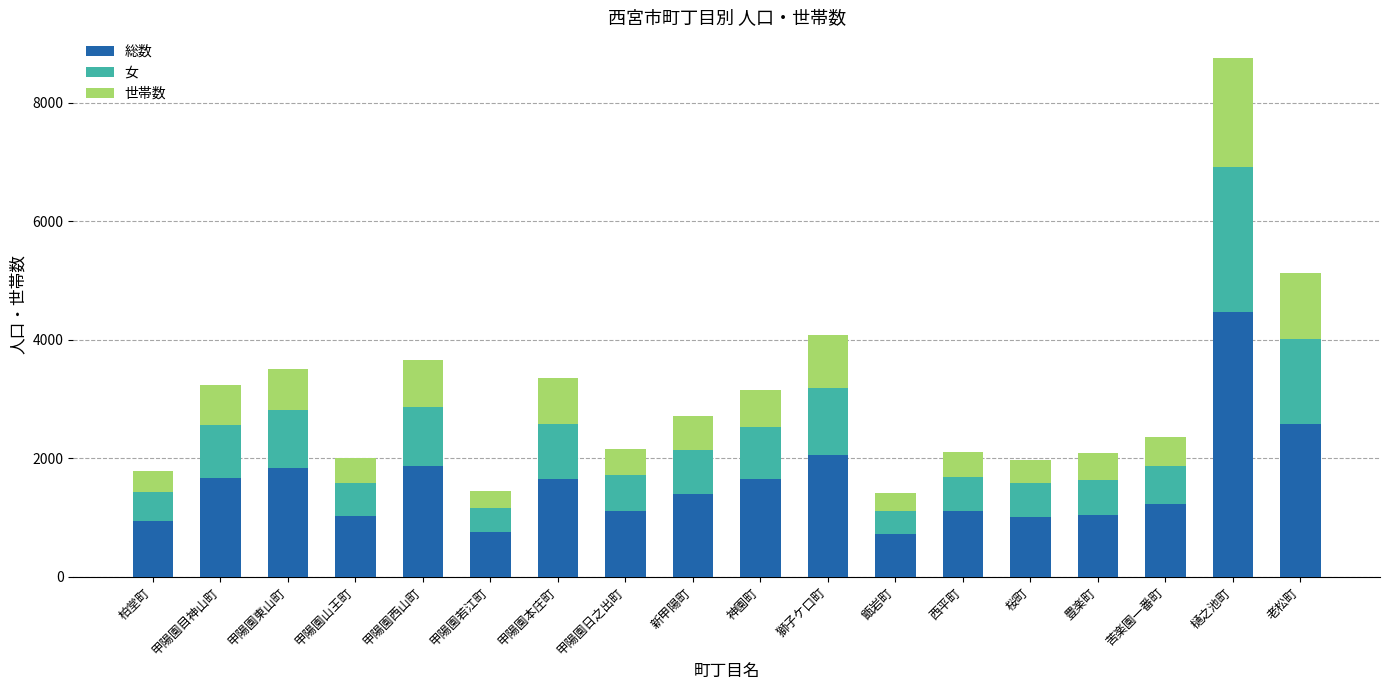

What is the approximate value of 総数 at 甲陽園本庄町?

1655